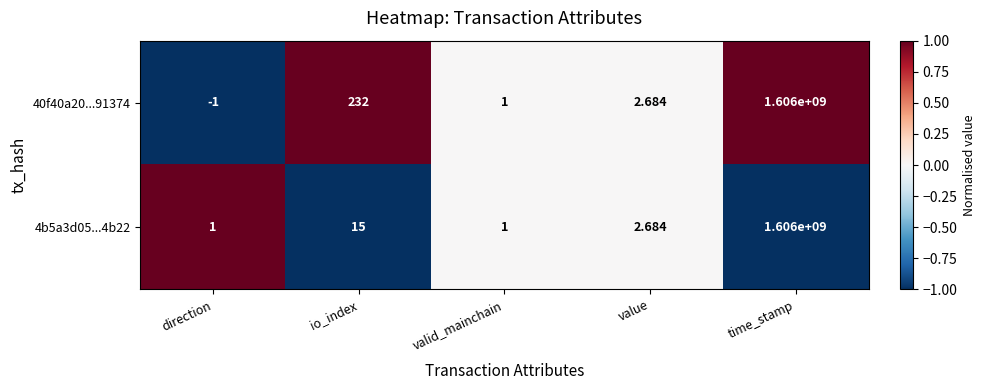

Which label corresponds to the largest value in the chart?

time_stamp